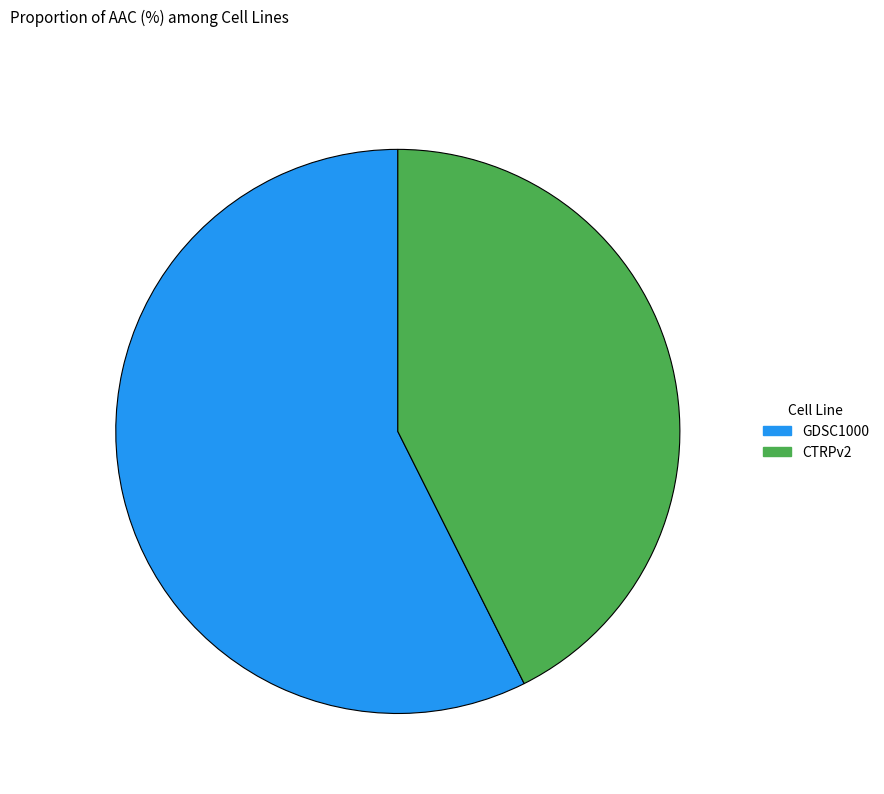

Count the number of slices in the pie.

2